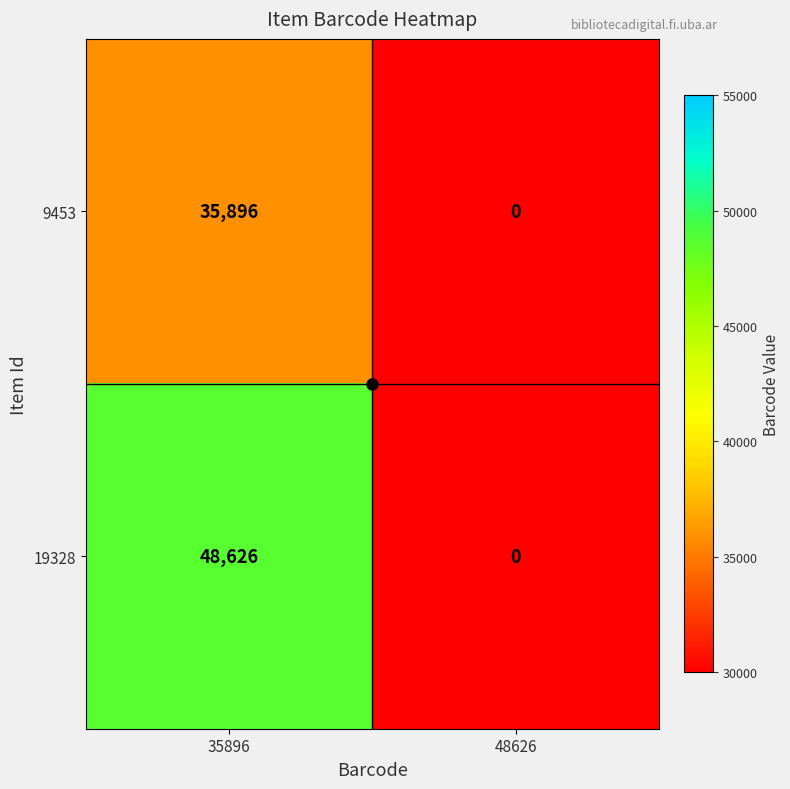

How many categories are shown in the chart?

2